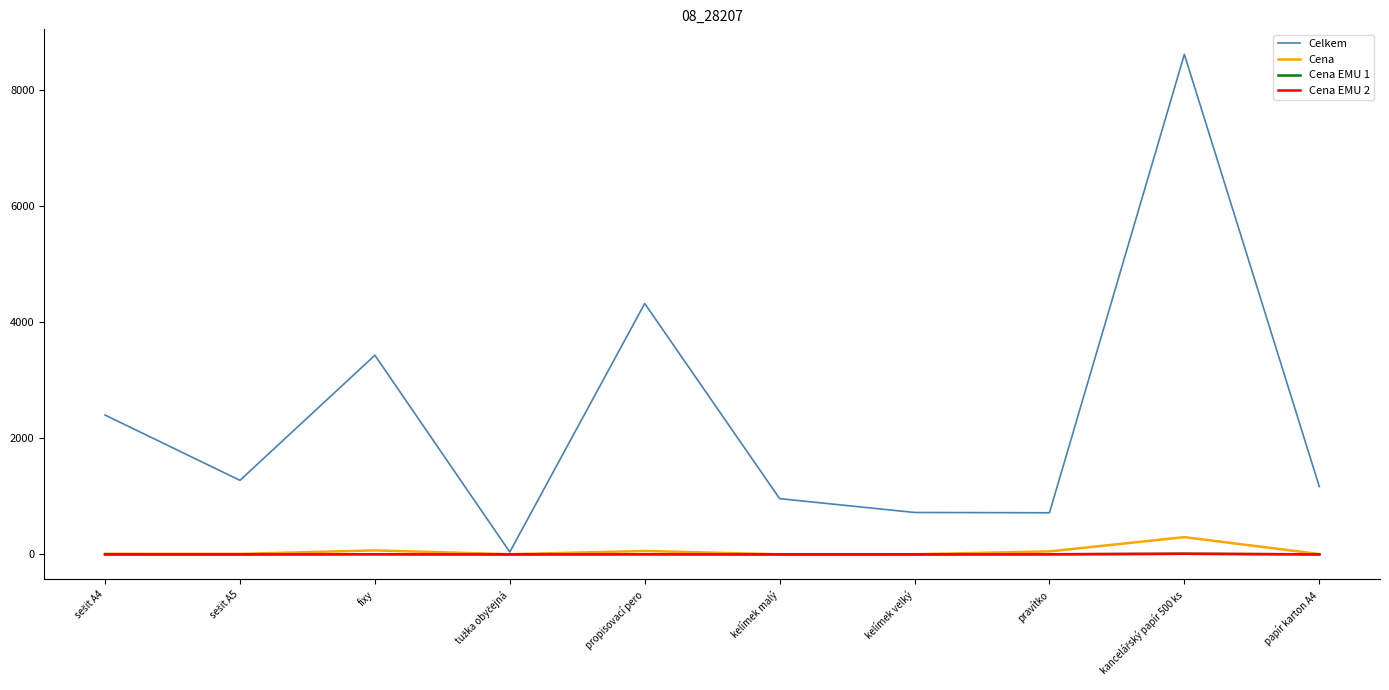

How many lines are shown in the chart?

4